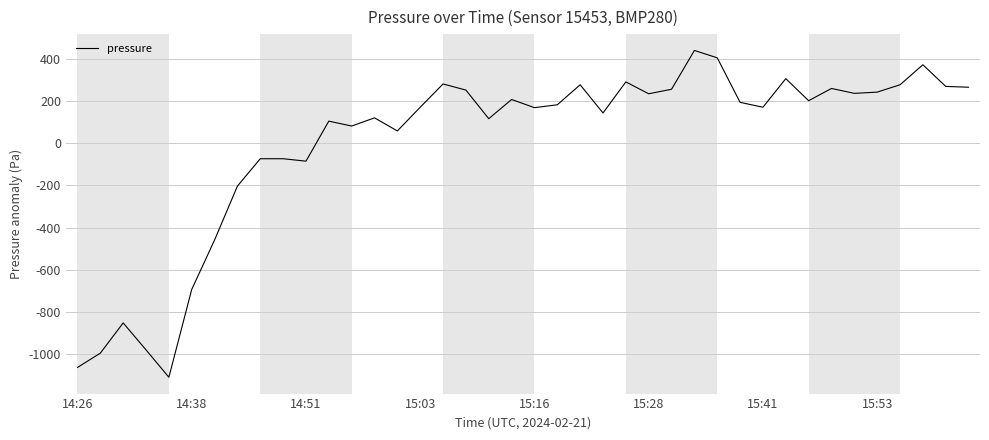

What is the minimum value shown in the chart?

-1109.8